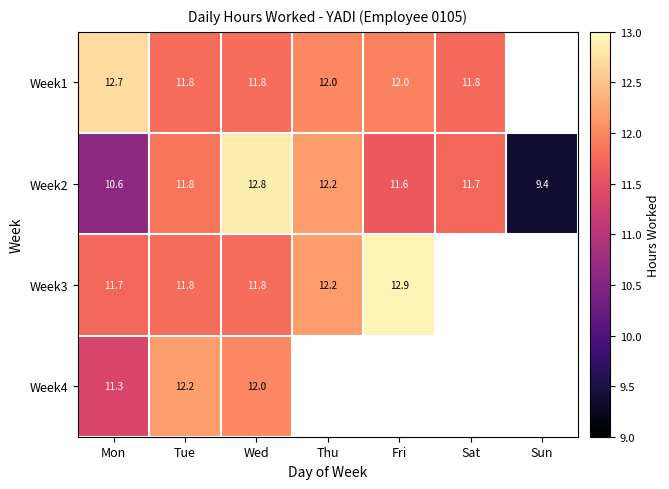

What is the sum of the Week2 values at Sun and Thu?

21.6